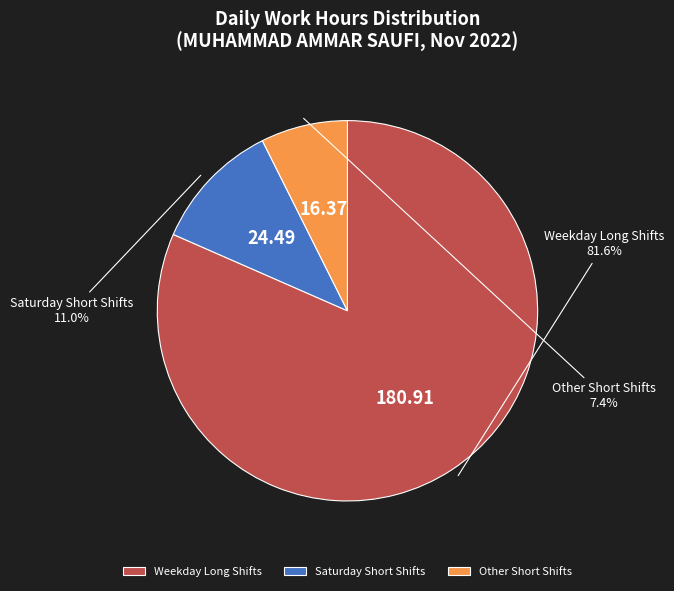

Rank the categories by value from highest to lowest.

Weekday Long Shifts, Saturday Short Shifts, Other Short Shifts